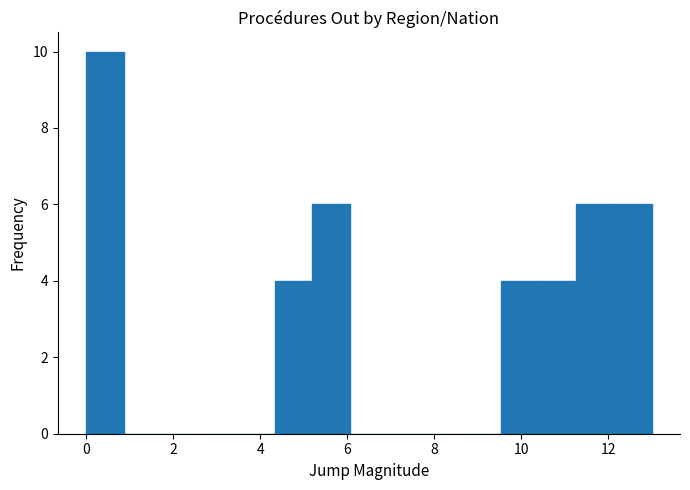

Over which range of the x-axis is the bar tallest?

0.0 to 0.8